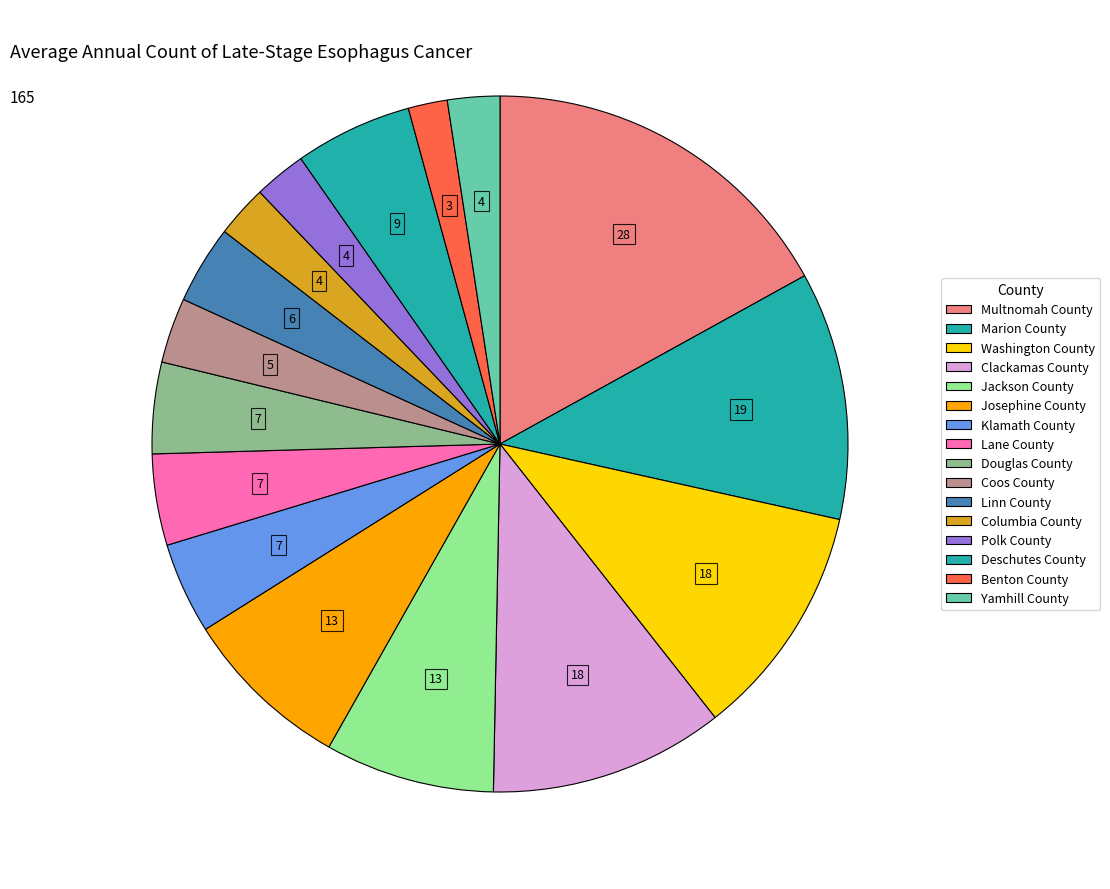

Which slice is the largest?

Multnomah County